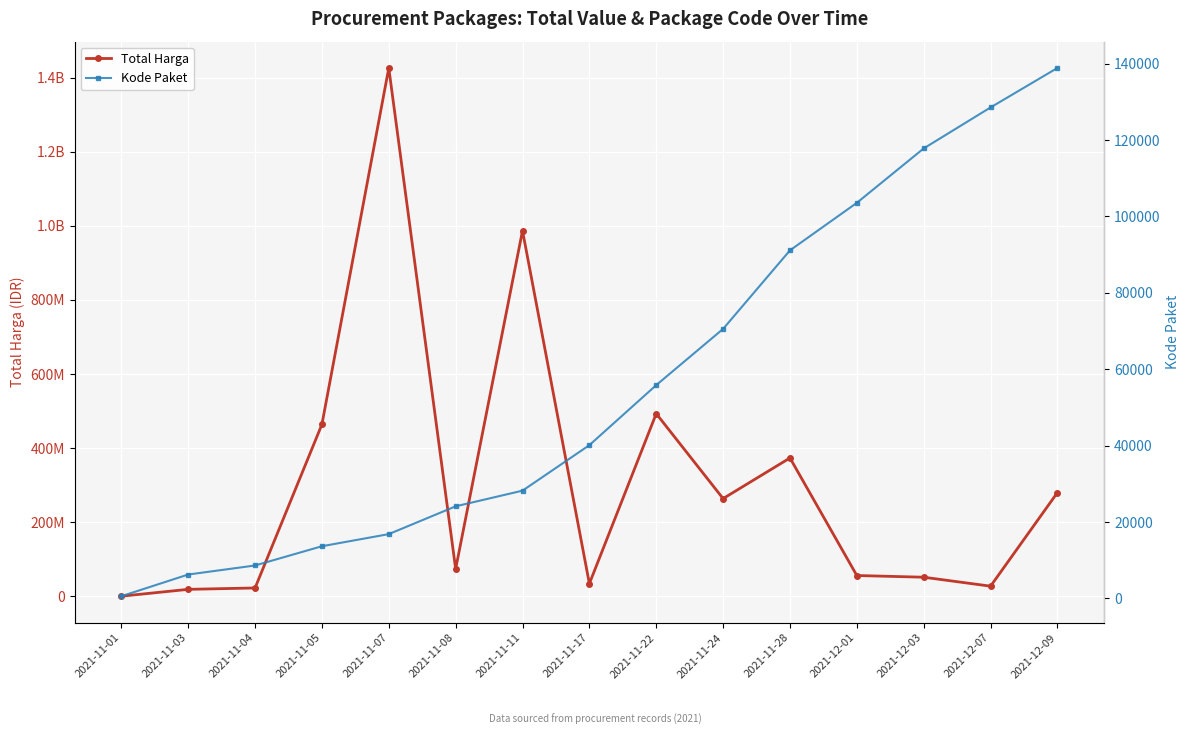

How many values in the Kode Paket series exceed 40112?

7